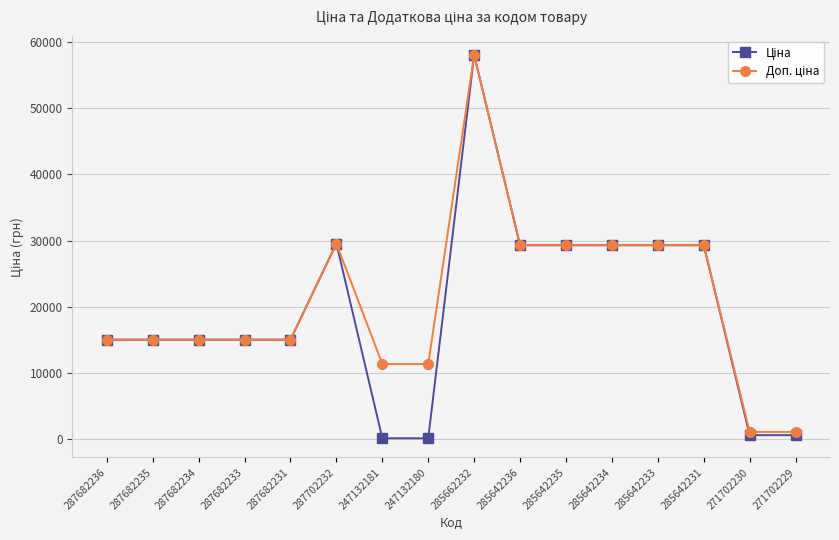

At which category is the sum across all series the highest?

285662232